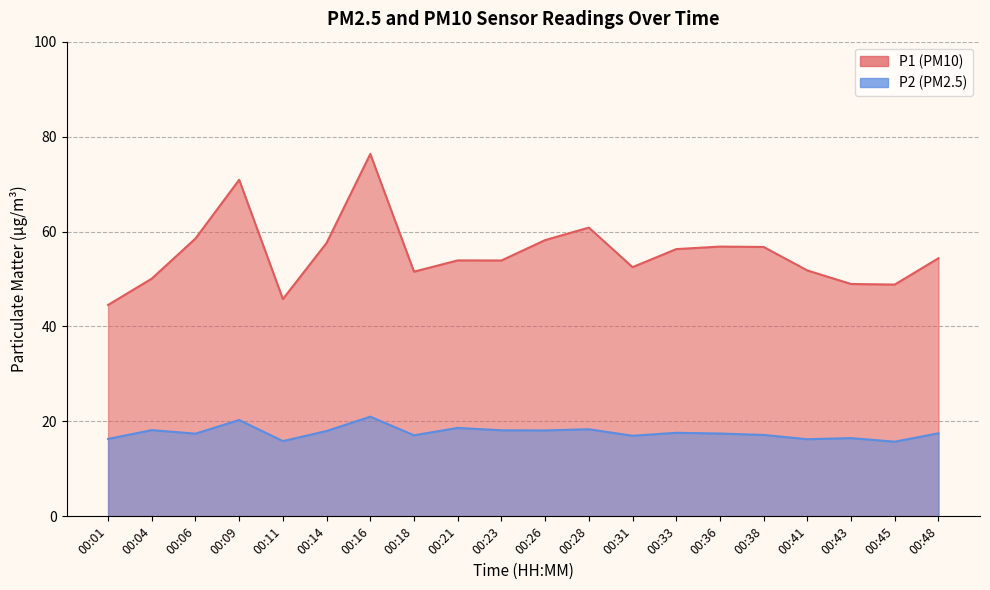

Which series has the largest range (max minus min)?

P1